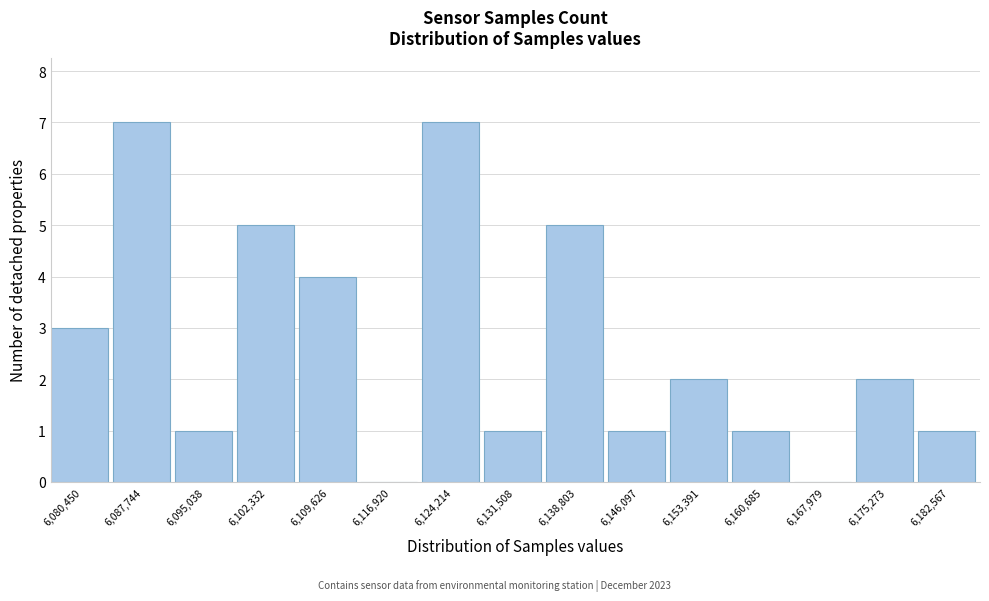

Reading left to right, extract all data points from this chart.

6,080,450=3	6,087,744=7	6,095,038=1	6,102,332=5	6,109,626=4	6,116,920=0	6,124,214=7	6,131,508=1	6,138,803=5	6,146,097=1	6,153,391=2	6,160,685=1	6,167,979=0	6,175,273=2	6,182,567=1